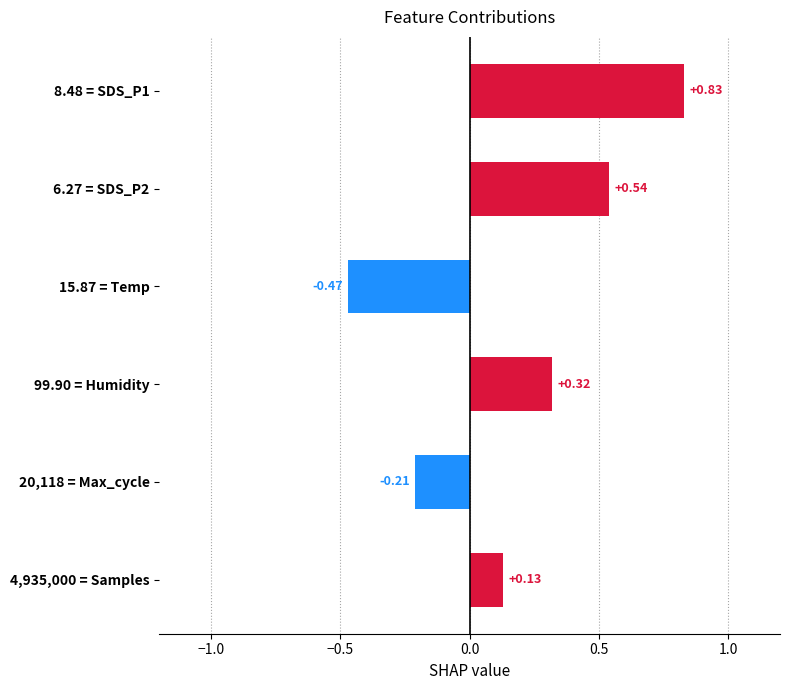

What is the difference between the maximum and minimum values?

1.3